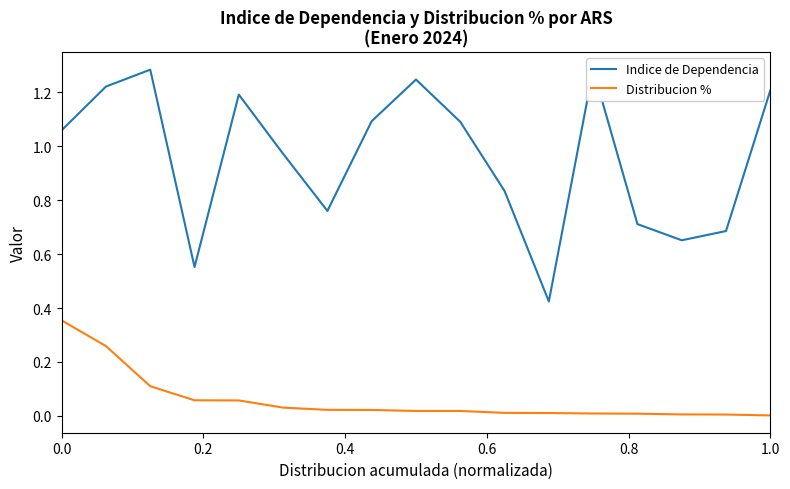

List the series in order of their overall mean, highest first.

Indice de Dependencia, Distribucion %